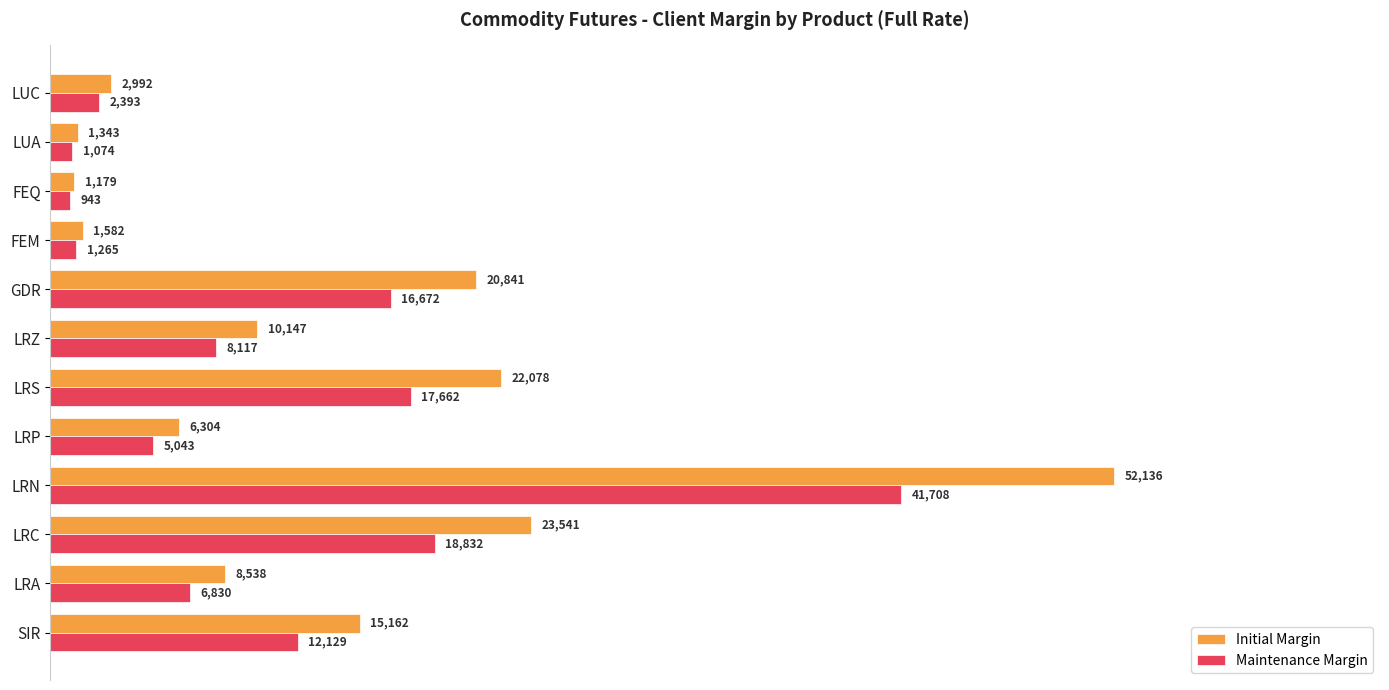

At which label is Maintenance Margin closest to 21325?

LRC